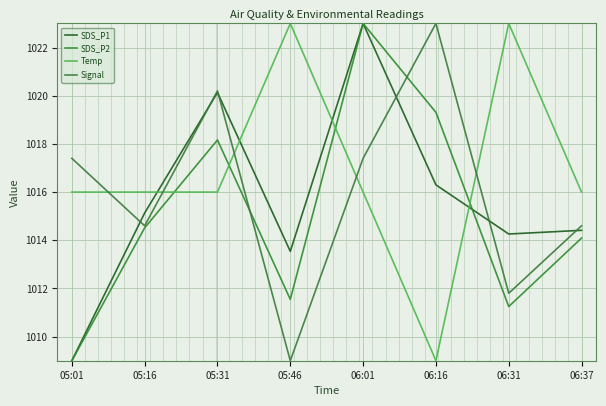

Where is SDS_P2 nearest to the value 1016?

05:16